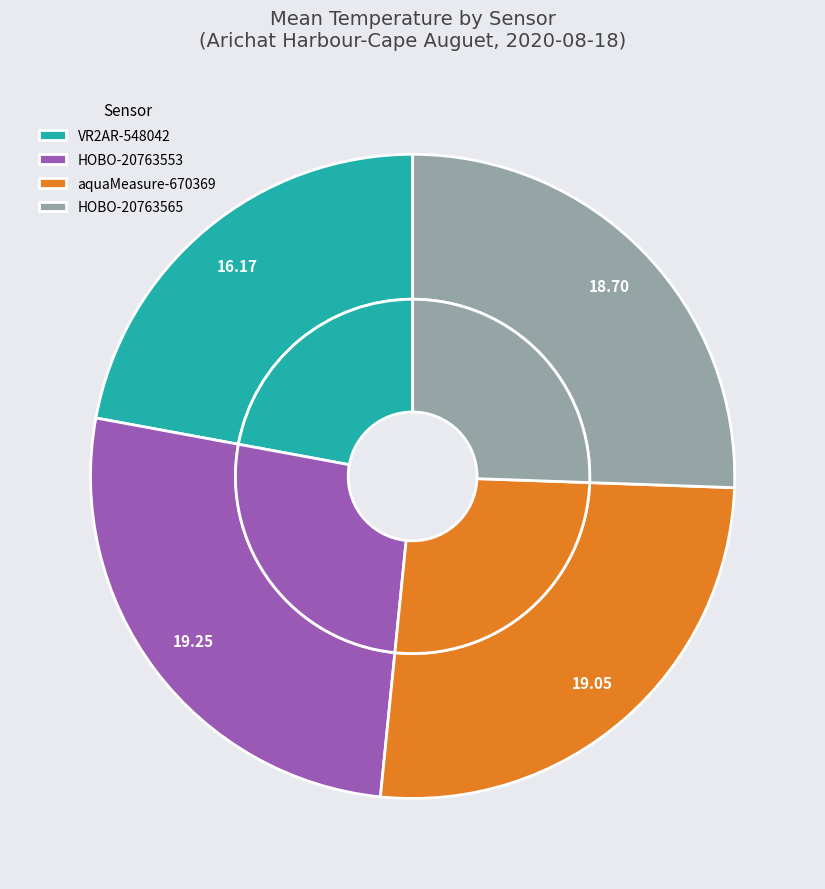

Is it true that VR2AR-548042 is 22% of the pie?

True